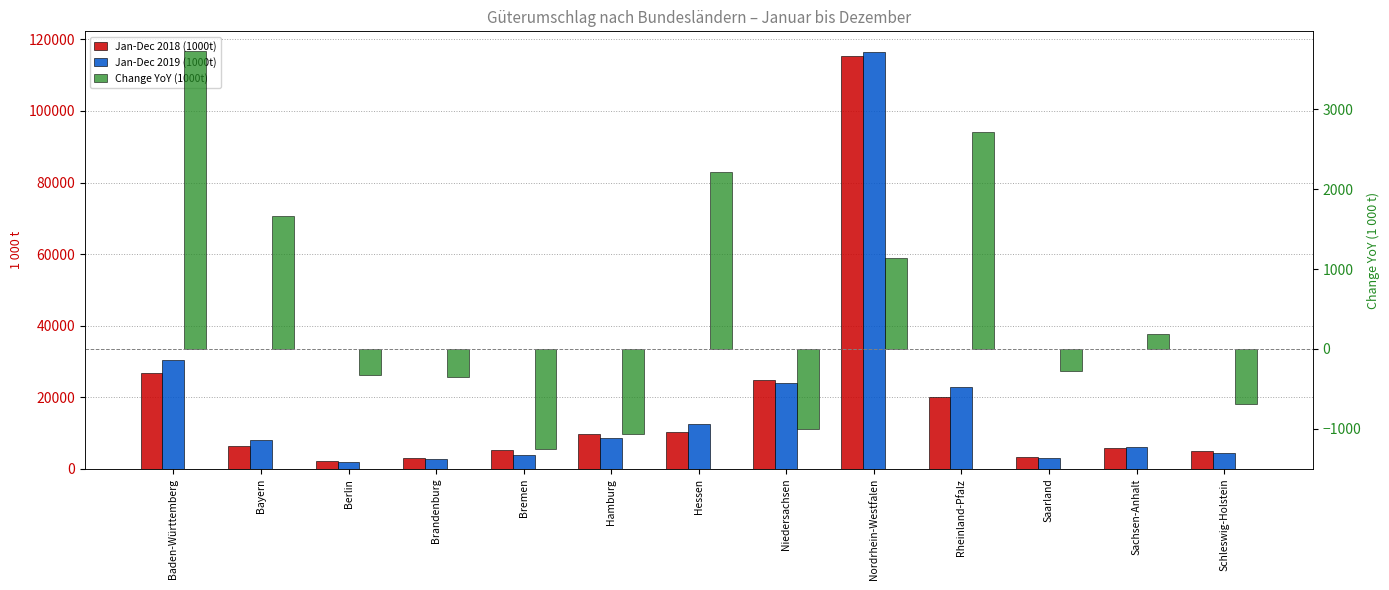

Reading right to left, list all the values displayed in this chart.

Jan-Dec 2018 (1000t): 5023.9	5971.2	3296.6	20081.0	115290.3	24969.7	10224.6	9794.2	5161.5	3164.1	2259.5	6472.1	26828.3
Jan-Dec 2019 (1000t): 4338.8	6154.9	3018.3	22802.6	116425.5	23971.5	12441.7	8730.0	3907.9	2812.8	1938.7	8135.6	30555.2
Change YoY (1000t): -685.1	183.7	-278.4	2721.6	1135.1	-998.2	2217.1	-1064.2	-1253.6	-351.3	-320.9	1663.5	3726.9